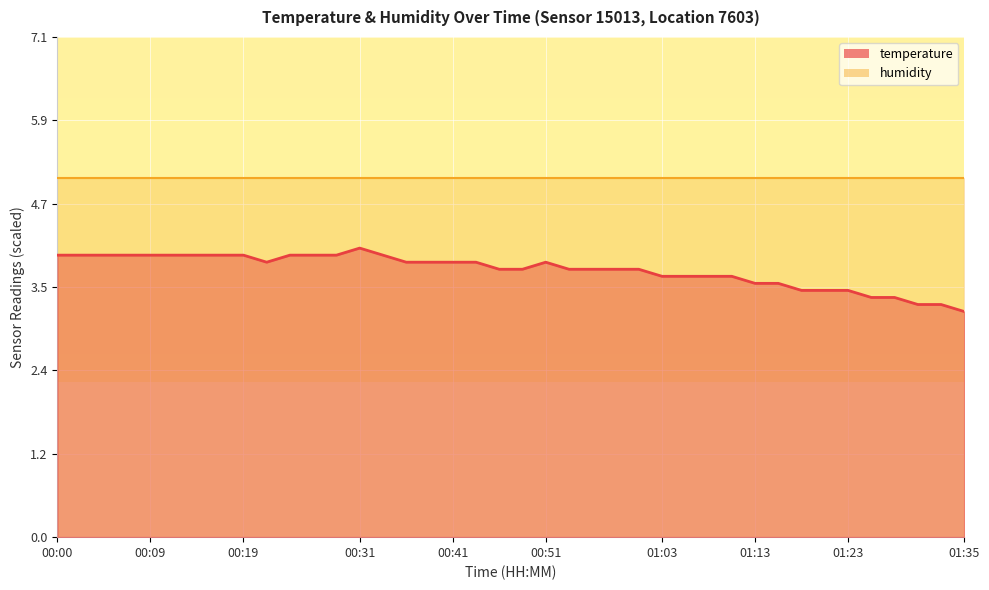

True or false: the data shows 1.2 at 01:01.

False